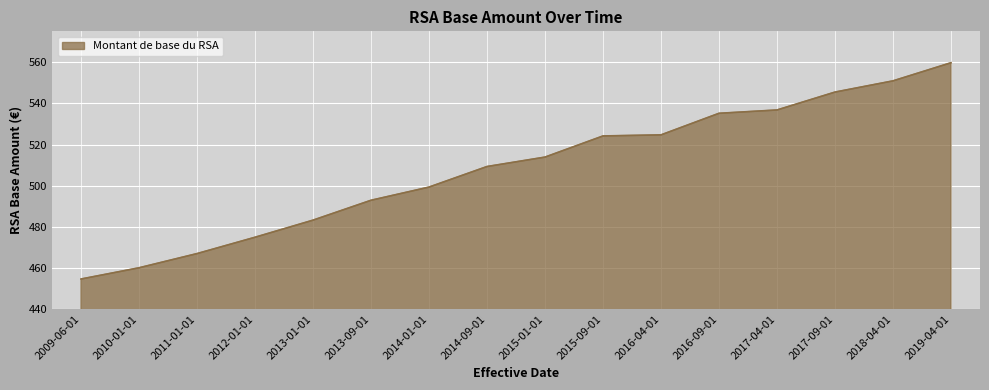

What position from the left is 2016-04-01?

11